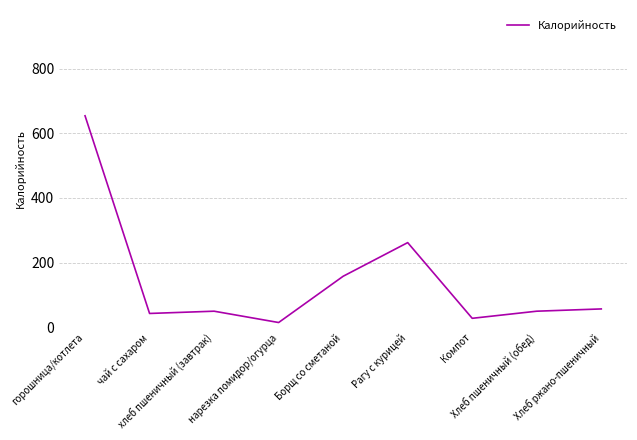

Approximately how many times larger is the value at Хлеб пшеничный (обед) compared to нарезка помидор/огурца?

3.3